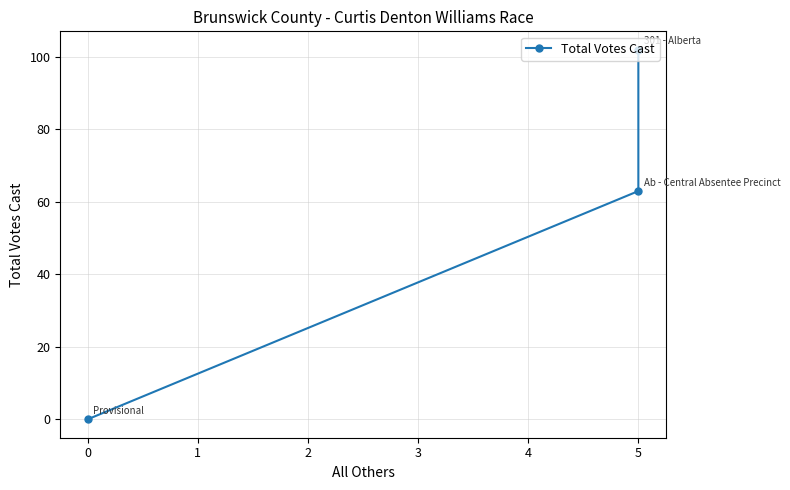

How many values exceed 63?

1